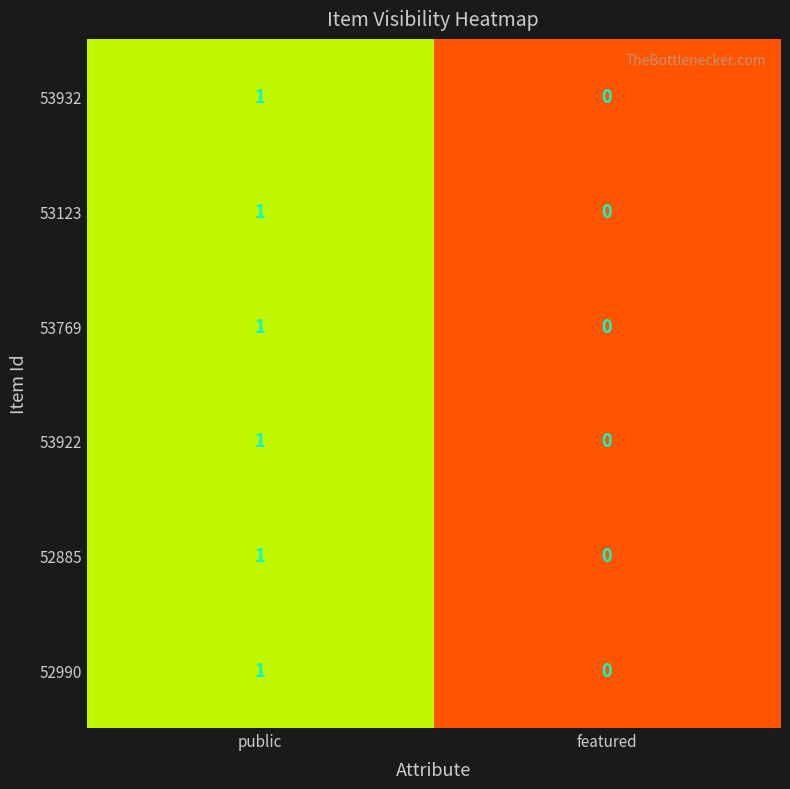

At which category is the sum across all series the highest?

public